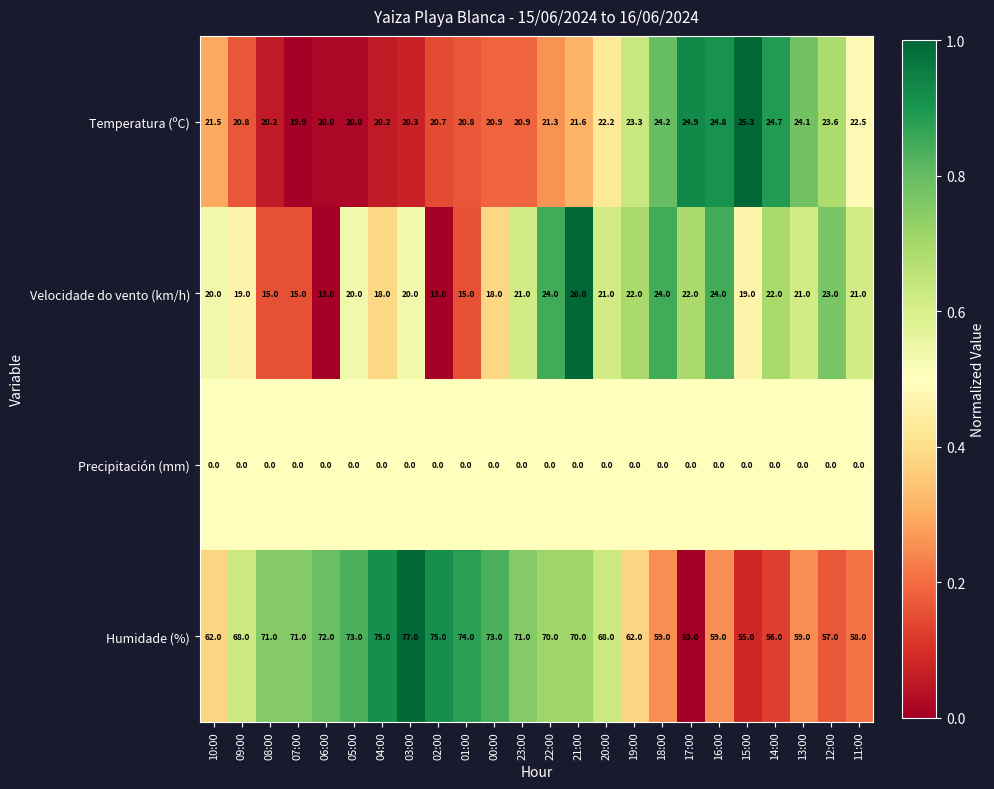

What is the greatest value displayed?

77.0